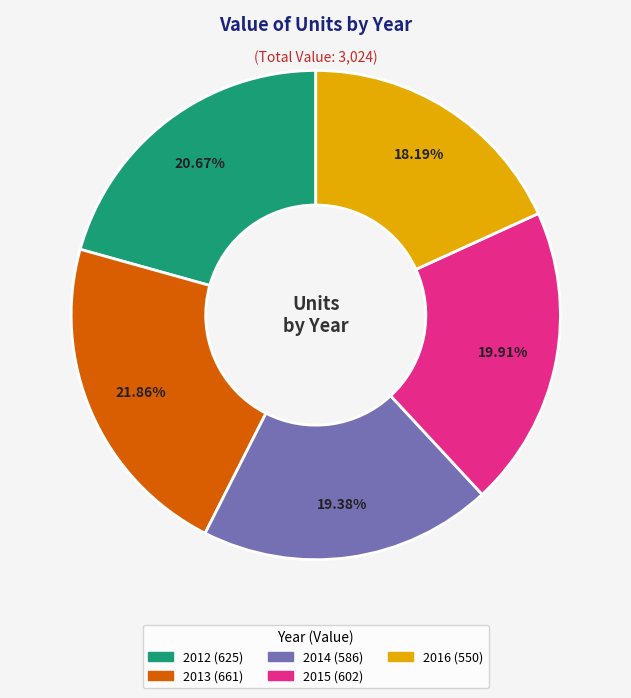

What portion of the pie excludes 2015?

80.1%